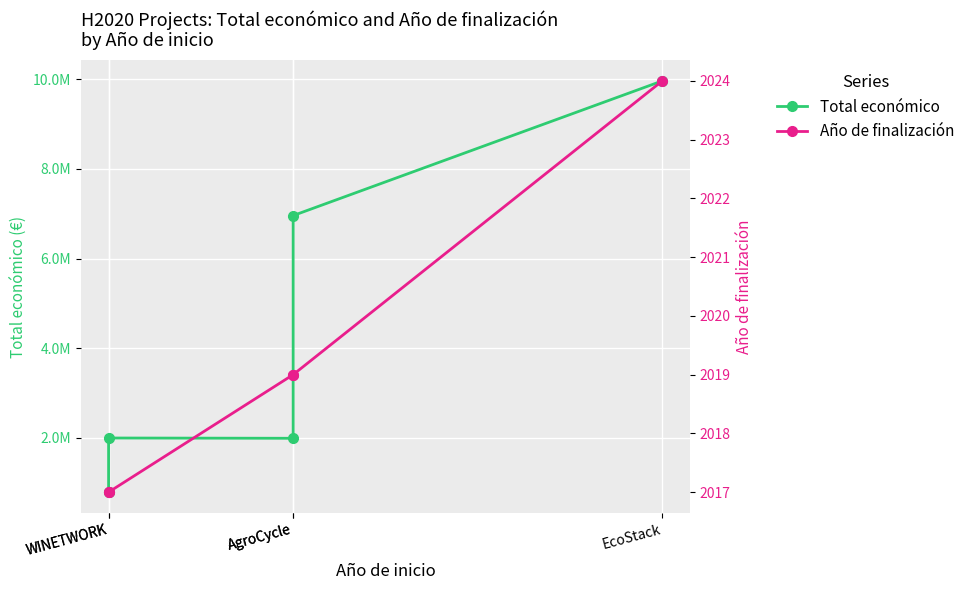

List the series in order of their peak value, highest first.

Total económico, Año de finalización